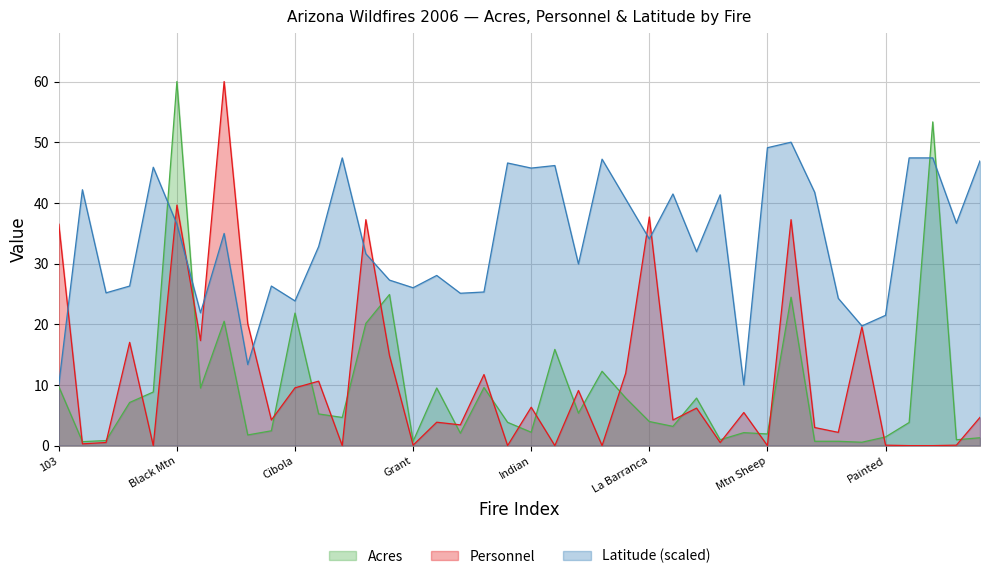

What is the value of the Acres point at the 16th from the left?

0.7